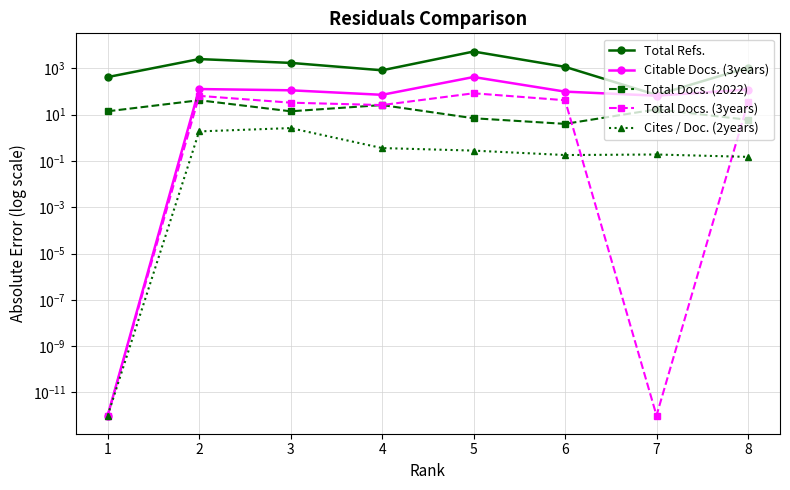

What is the sum of the Total Refs. values at 3 and 7?

1798.0